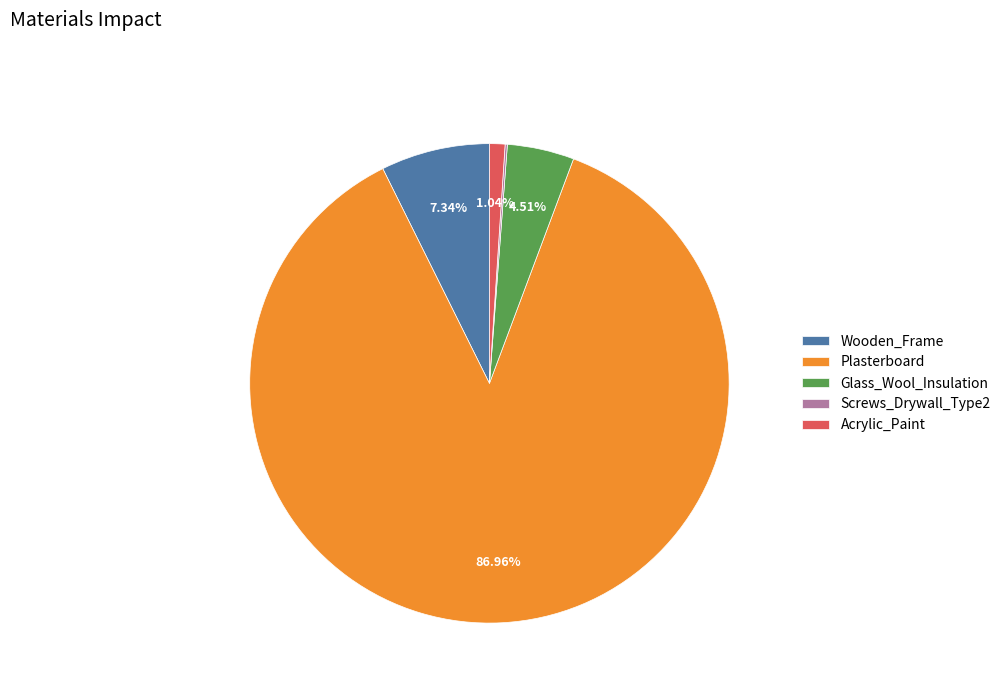

Does Glass_Wool_Insulation account for over 50% of the chart?

No